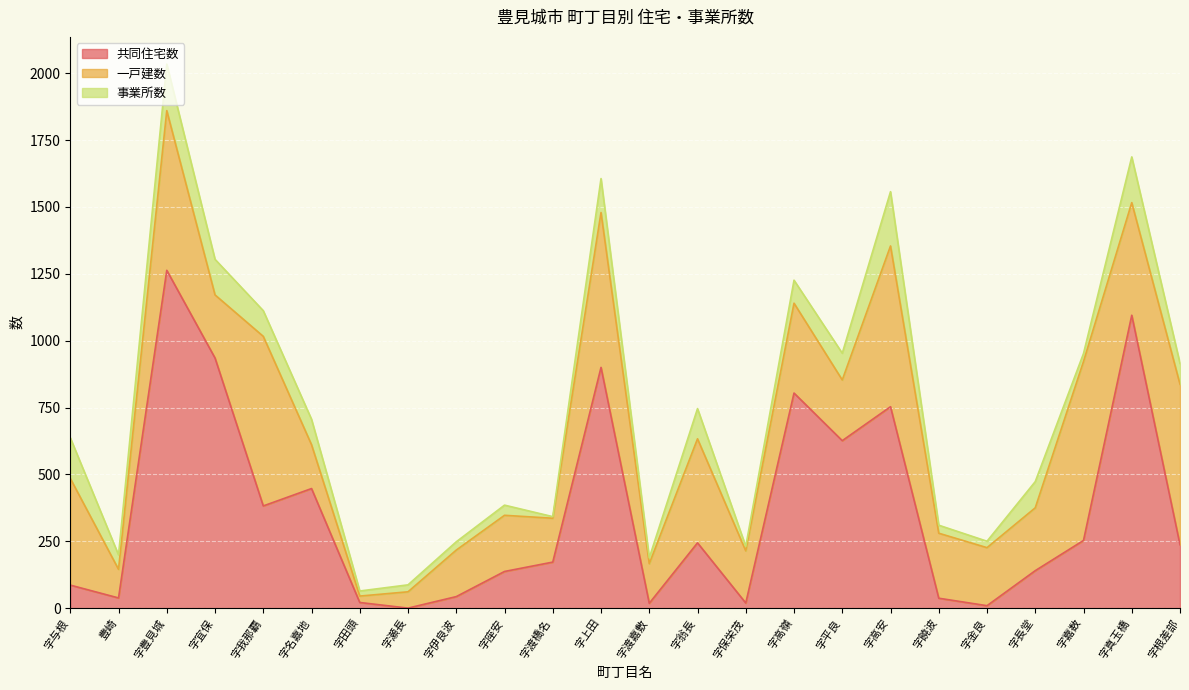

In 一戸建数, how many points are higher than both neighbors (excluding endpoints)?

8